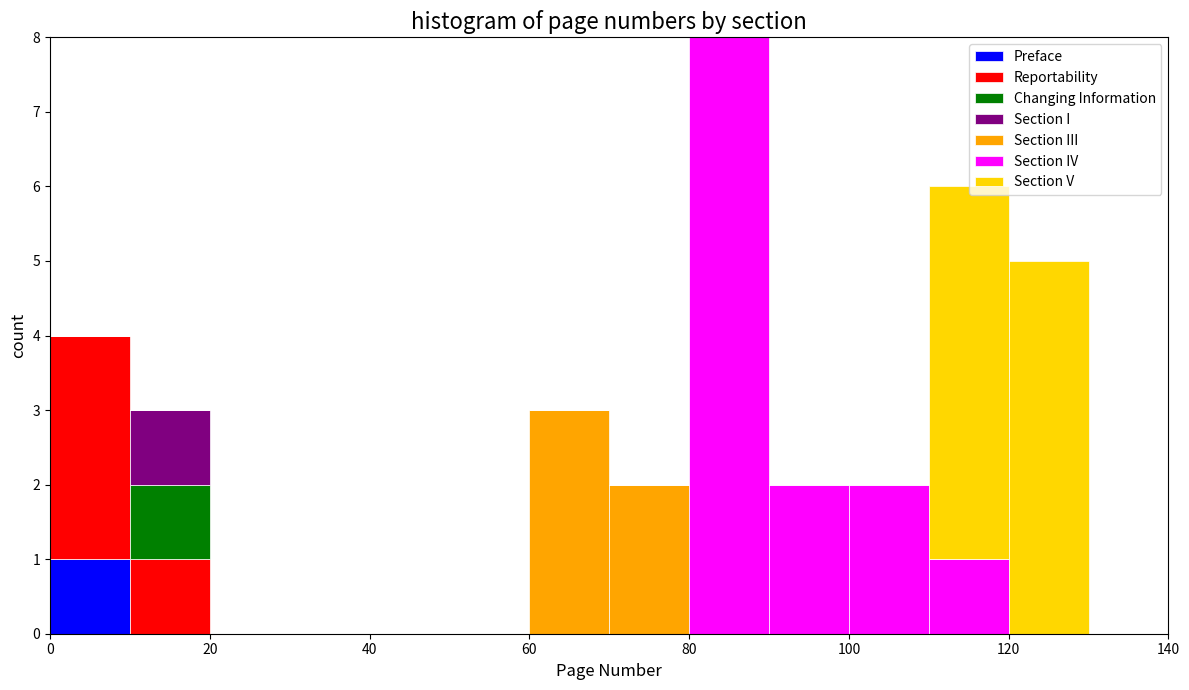

Reading left to right, transcribe this chart: for each stacked bar, give the range it covers on the x-axis and its total height. The values are not printed on the chart, so give them approximately, as read against the axis.

0 to 10: 4
10 to 20: 3
20 to 30: 0
30 to 40: 0
40 to 50: 0
50 to 60: 0
60 to 70: 3
70 to 80: 2
80 to 90: 8
90 to 100: 2
100 to 110: 2
110 to 120: 6
120 to 130: 5
130 to 140: 0